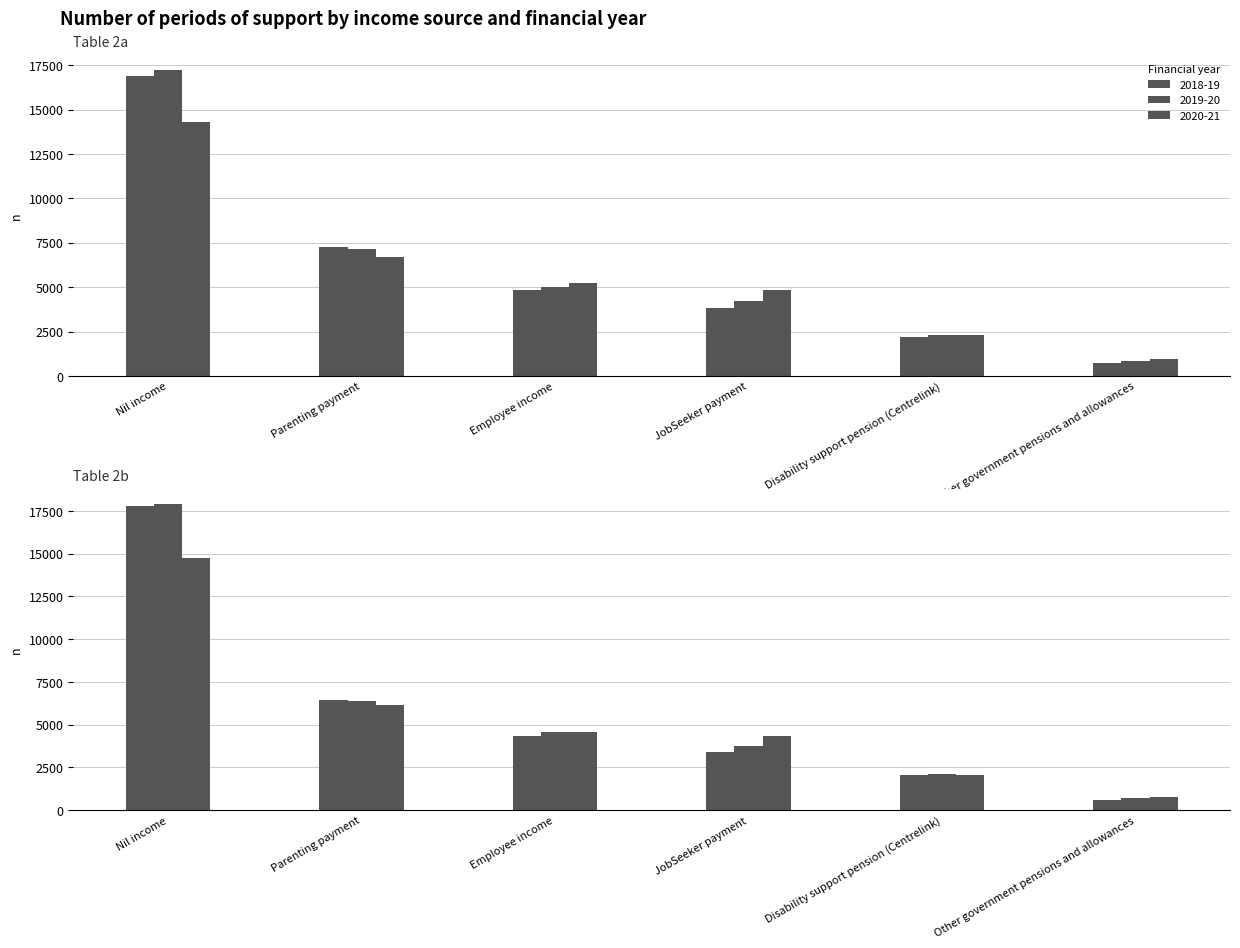

List the series in order of their peak value, lowest first.

2020-21, 2018-19, 2019-20